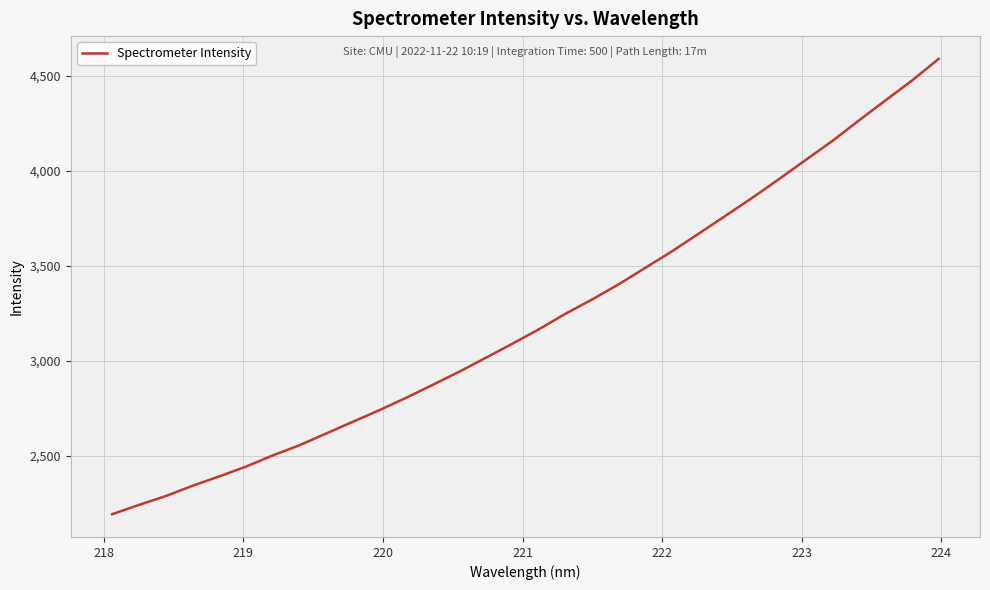

Count the number of data series in this chart.

1